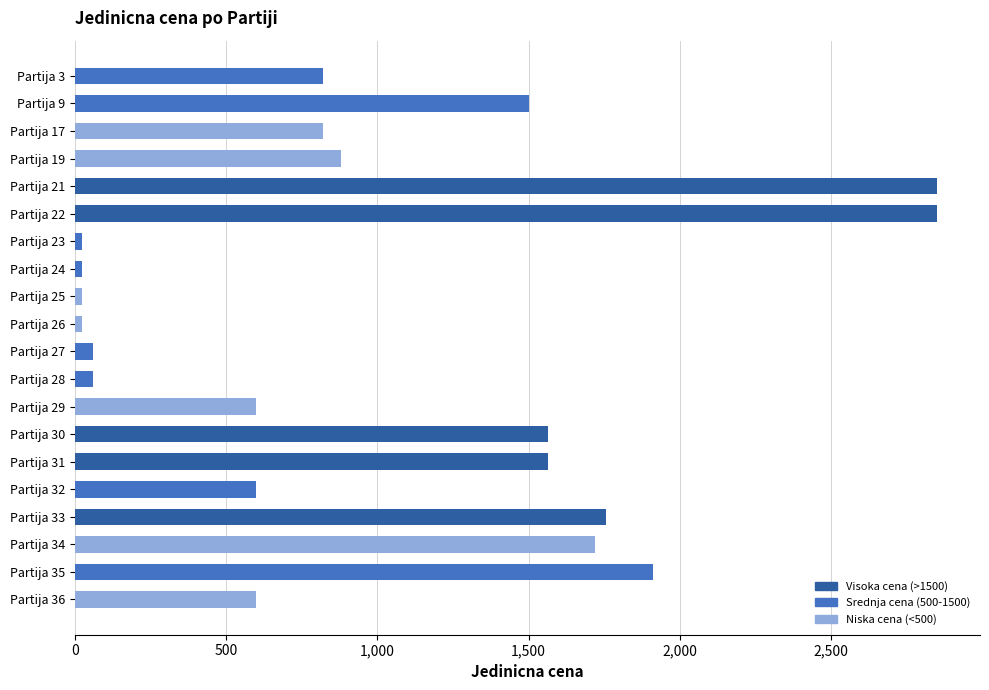

What is the sum of all values?

20246.5